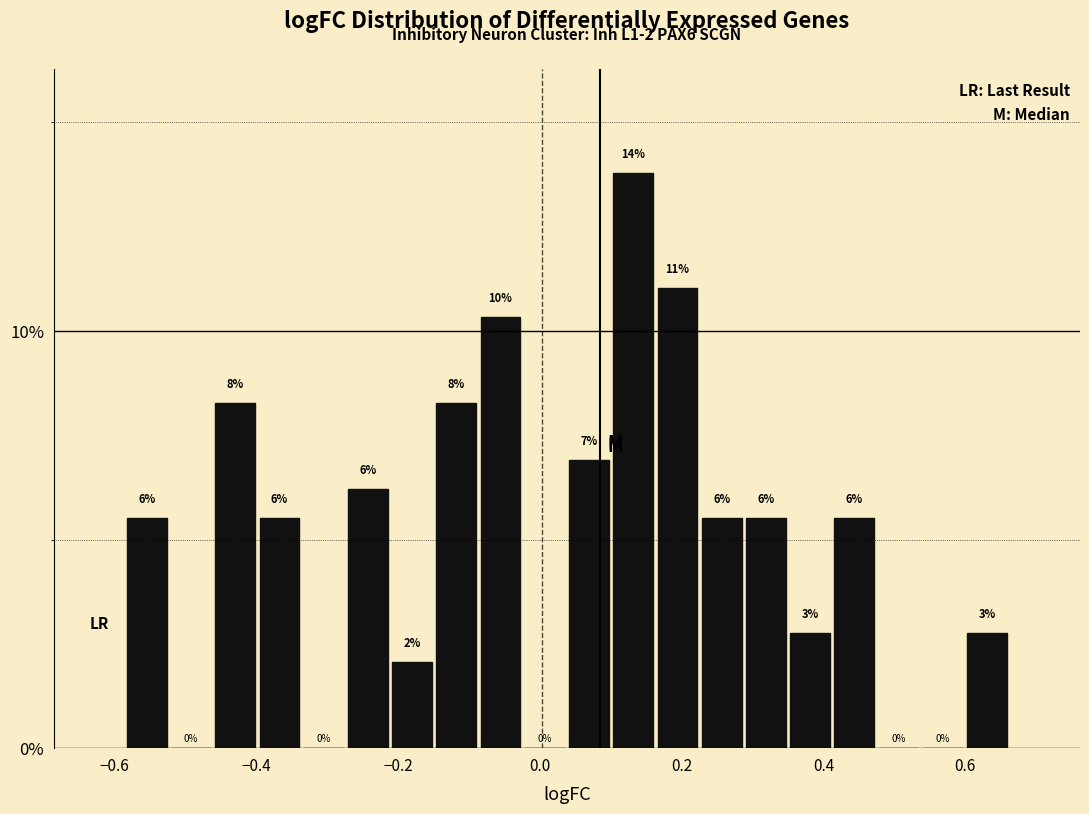

Around what value on the x-axis is the tallest bar? Give the approximate position of its centre, as read against the axis.

0.14